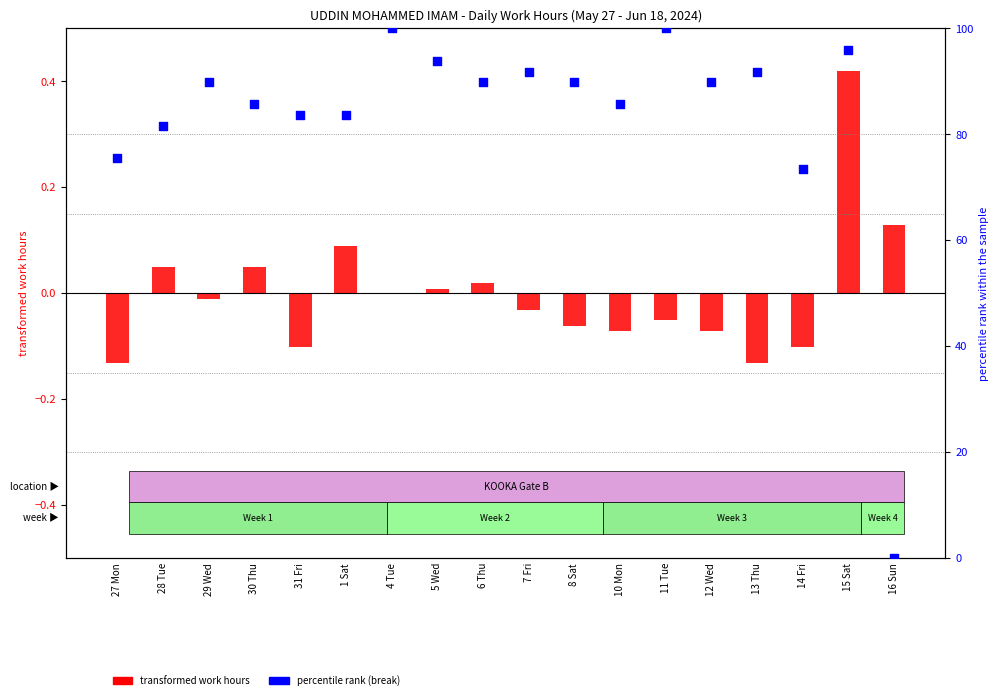

What is the total value across all series at 28 Tue?

81.7